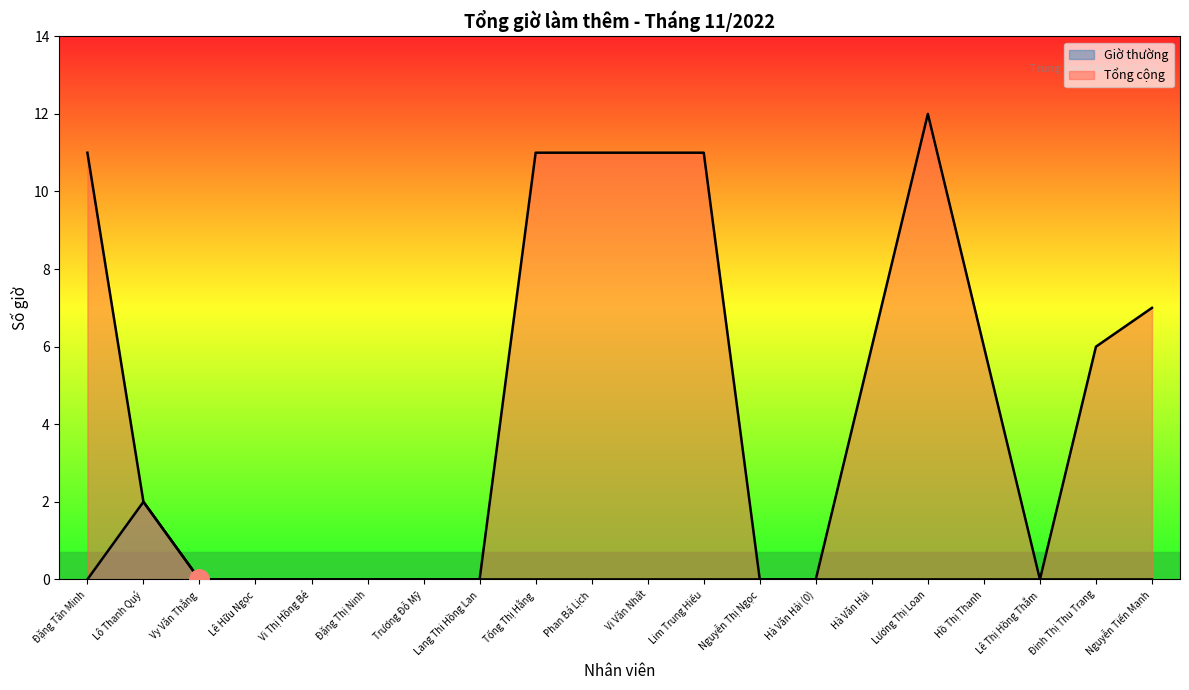

At which category does Giờ thường reach its first local peak?

Lô Thanh Quý